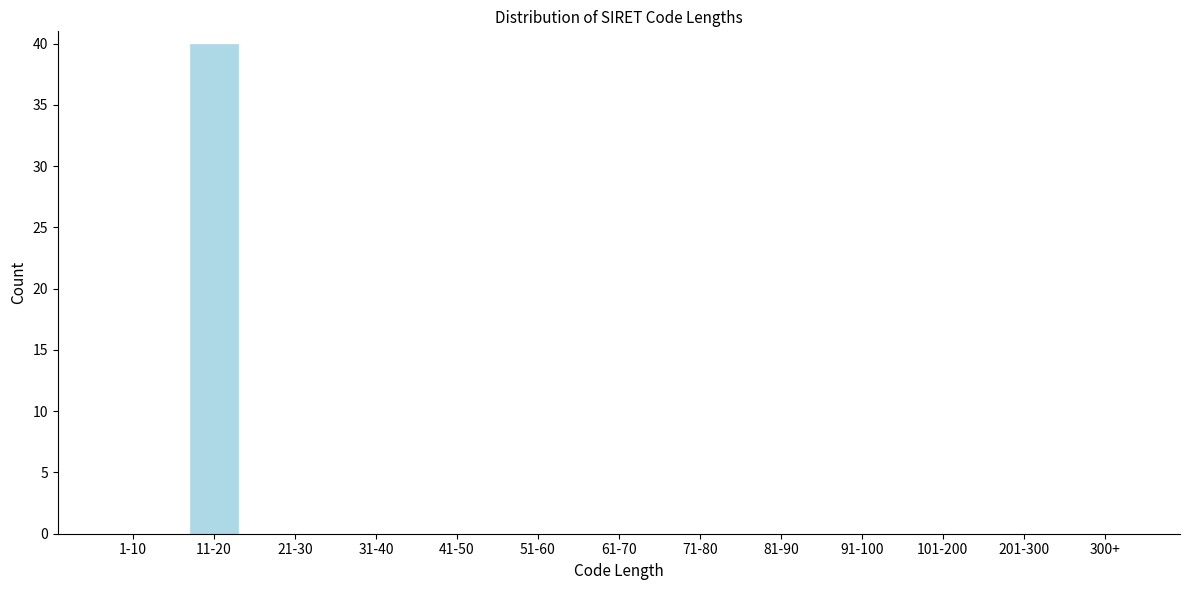

Reading right to left, list all the values displayed in this chart.

300+=0	201-300=0	101-200=0	91-100=0	81-90=0	71-80=0	61-70=0	51-60=0	41-50=0	31-40=0	21-30=0	11-20=40	1-10=0